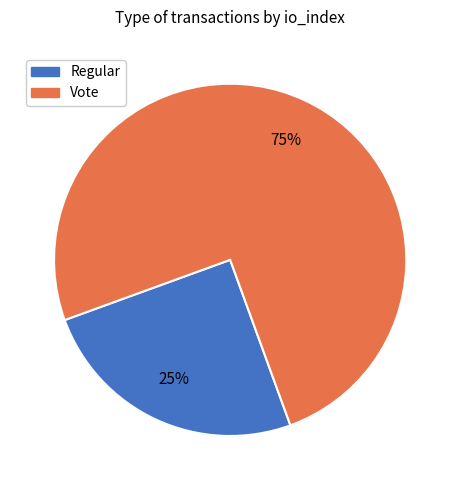

How many segments does this pie chart have?

2